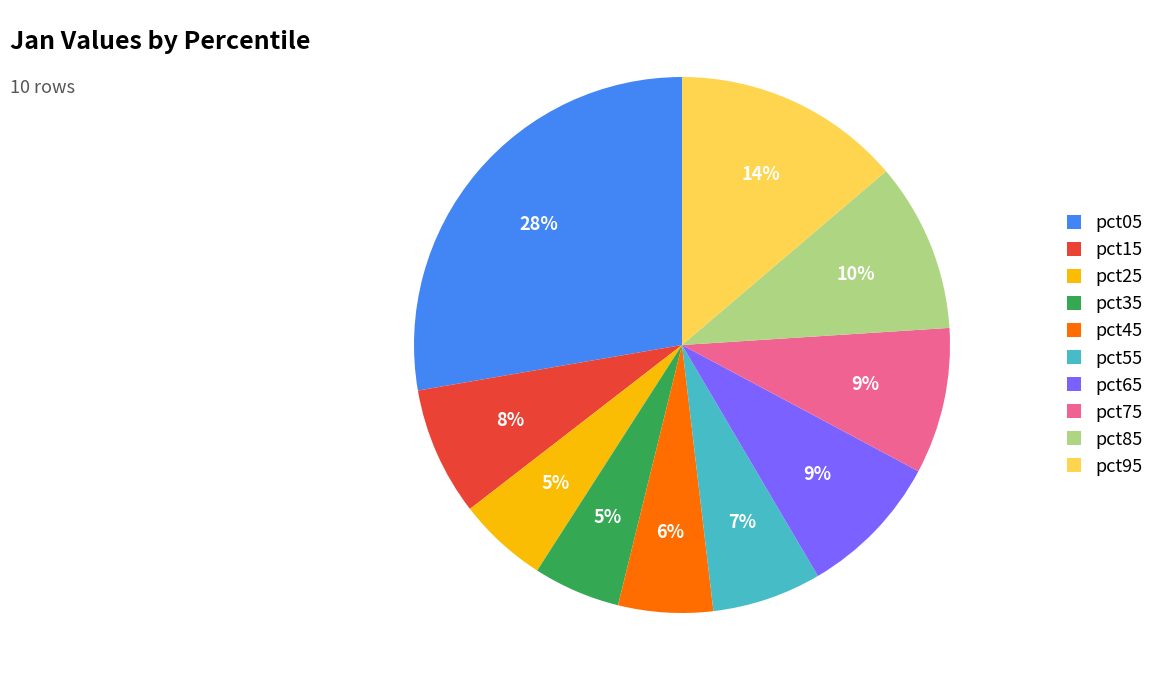

Do pct35 and pct15 together represent more than half of the pie?

No